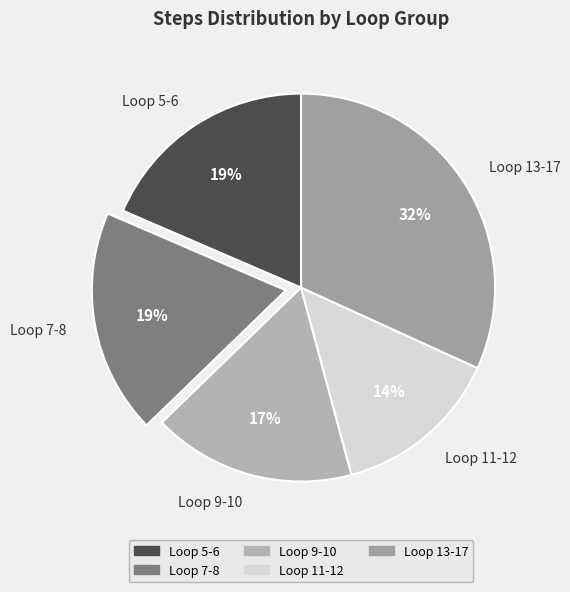

To the nearest percent, what portion does Loop 9-10 represent?

17%